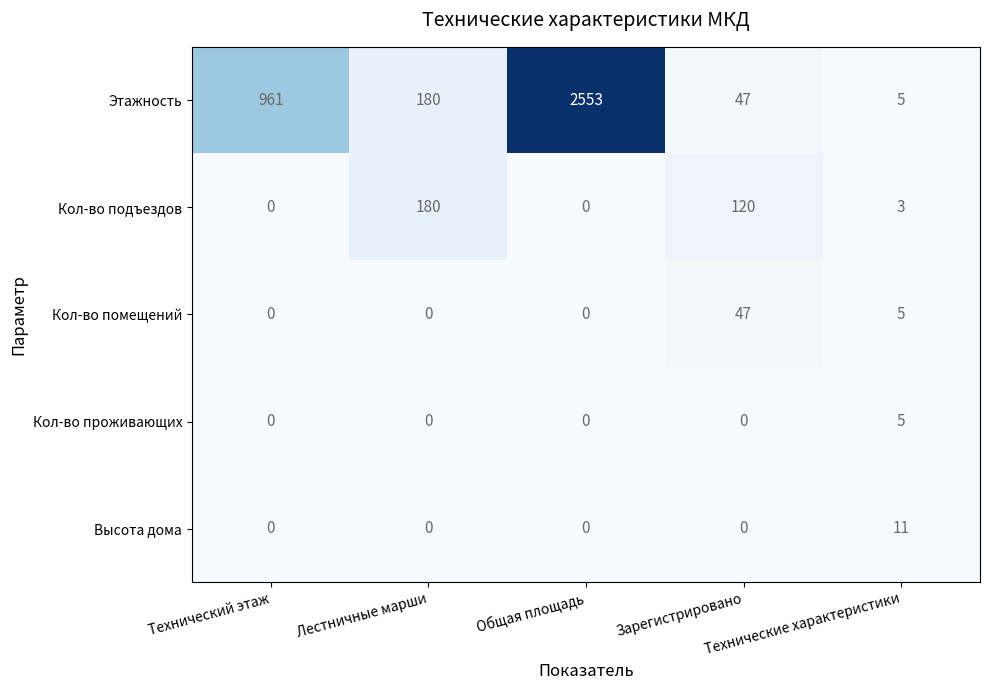

What is the difference between the highest and lowest values at Зарегистрировано?

120